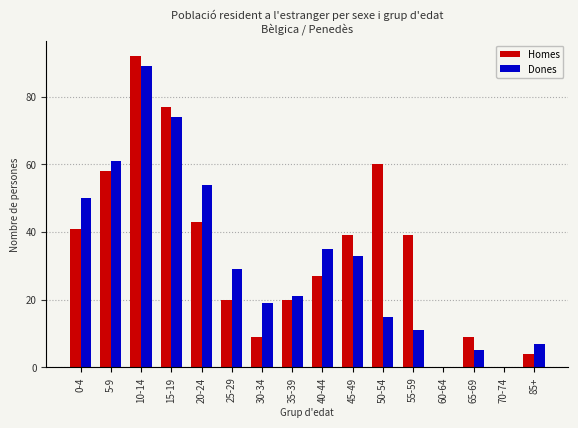

Reading left to right, what are all the values shown in this chart?

Homes: 0-4=41	5-9=58	10-14=92	15-19=77	20-24=43	25-29=20	30-34=9	35-39=20	40-44=27	45-49=39	50-54=60	55-59=39	60-64=0	65-69=9	70-74=0	85+=4
Dones: 0-4=50	5-9=61	10-14=89	15-19=74	20-24=54	25-29=29	30-34=19	35-39=21	40-44=35	45-49=33	50-54=15	55-59=11	60-64=0	65-69=5	70-74=0	85+=7